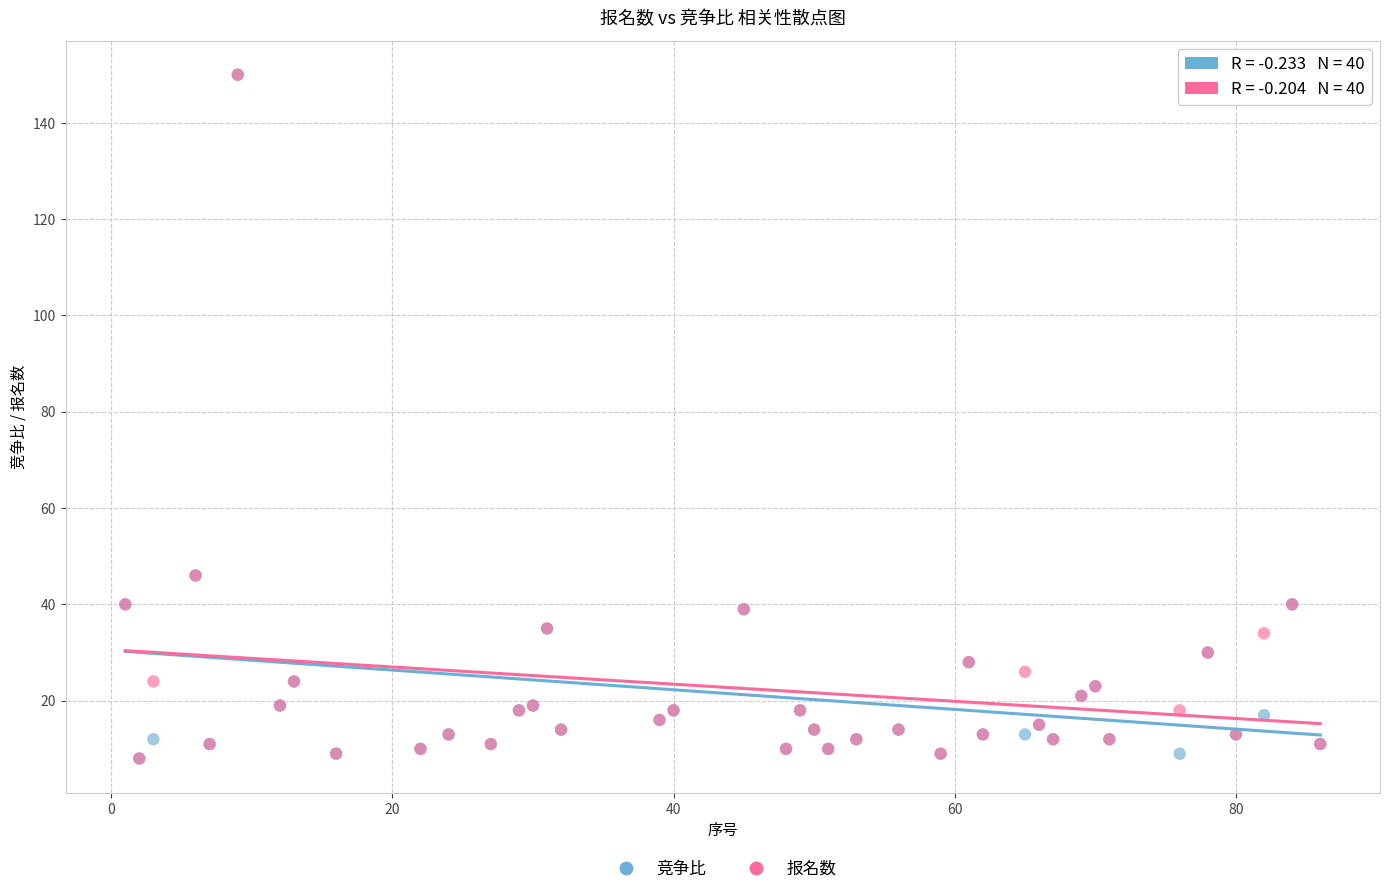

What are all the series names shown in the legend?

竞争比, 报名数